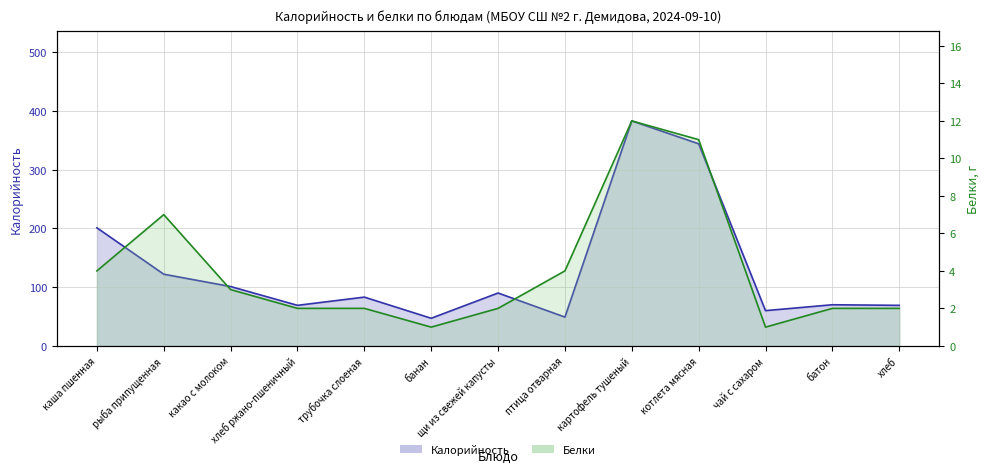

True or false: Белки and Калорийность intersect in this chart.

False